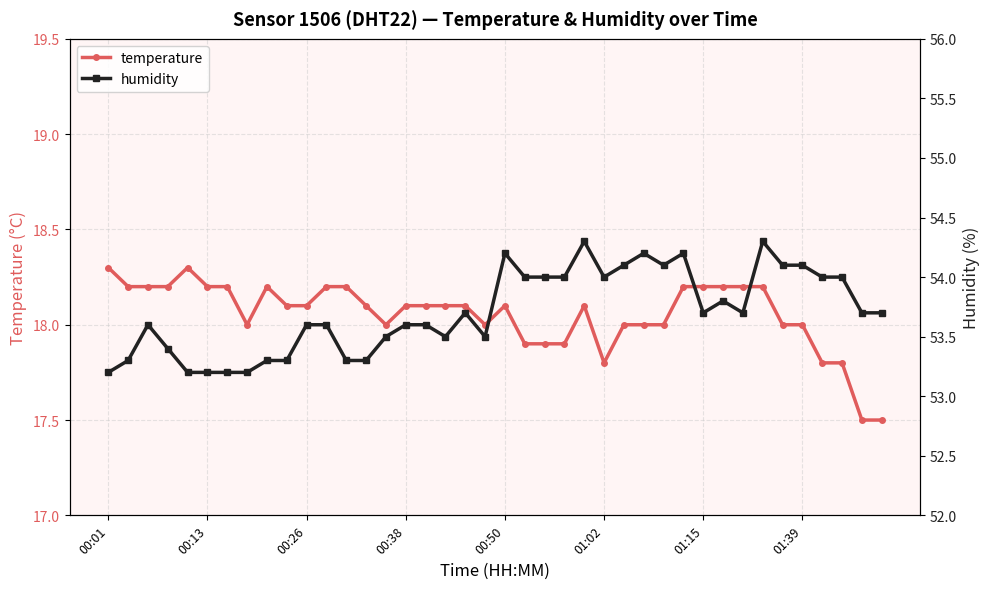

What is the lowest value of the temperature series?

17.5